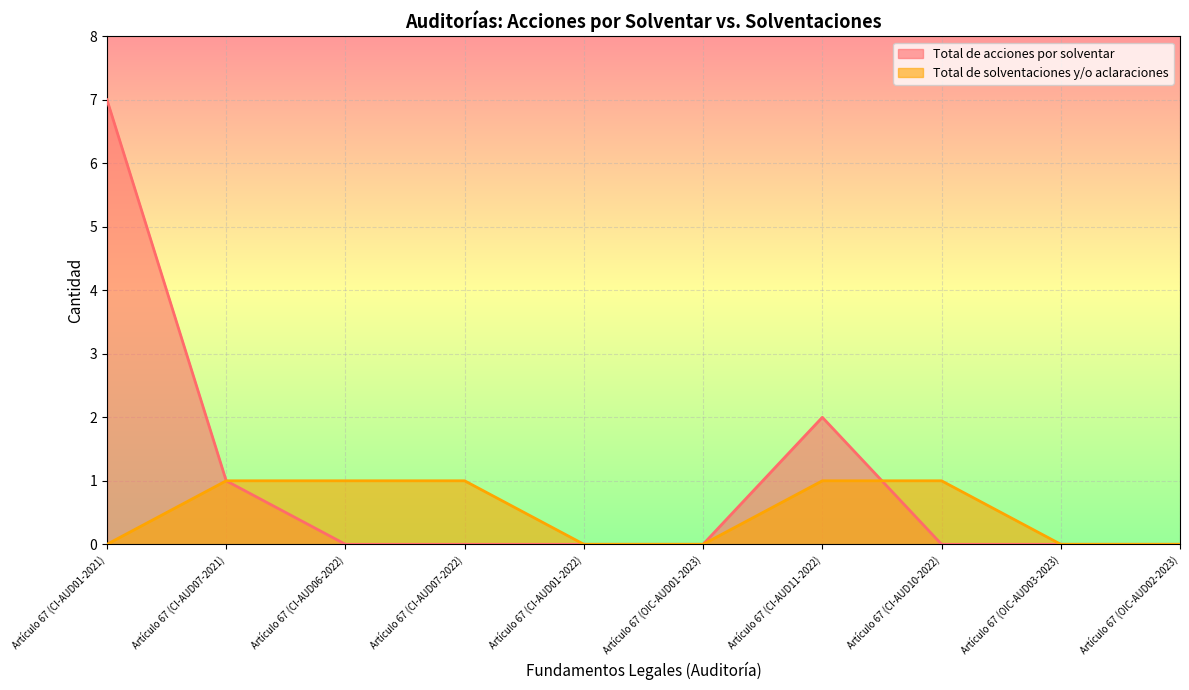

True or false: Total de acciones por solventar has more than 1 points higher than both neighbors.

False